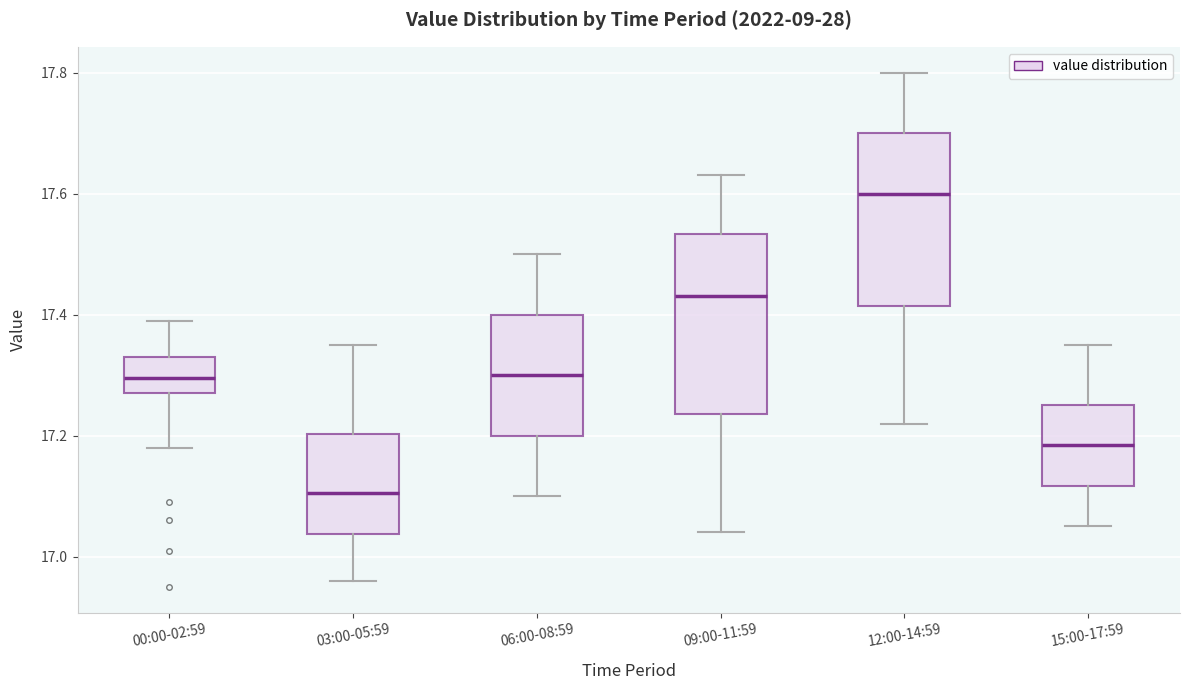

Where is the upper edge of the box for 06:00-08:59 on the y-axis? The values are not printed on the chart, so give them approximately, as read against the axis.

17.40